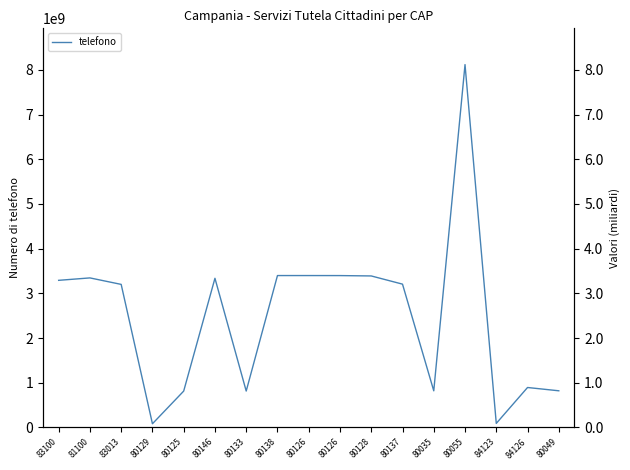

Reading left to right, what are all the values shown in this chart?

3290919922	3345211845	3200127029	81269450	812548055	3336594220	813426704	3397794342	3397794342	3397213959	3389032942	3205660258	818255354	8118556030	89231976	892580418	818993200